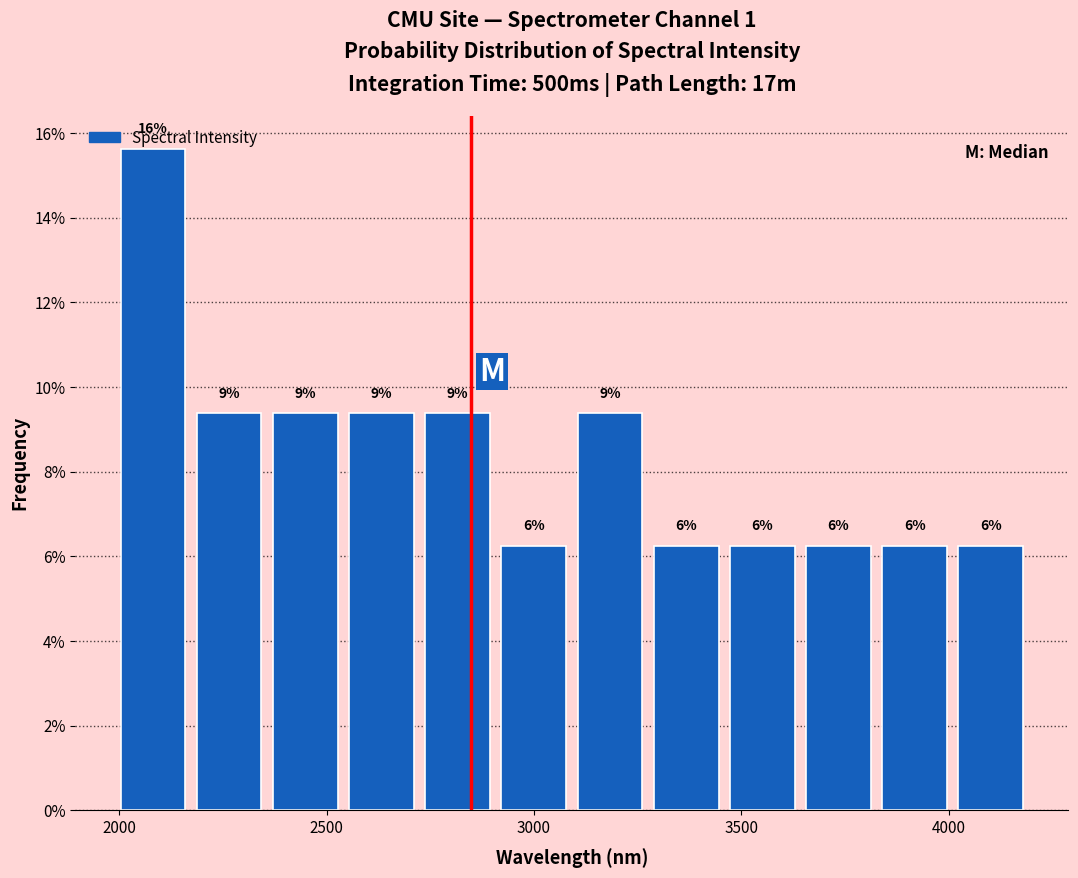

Around what value on the x-axis is the tallest bar? Give the approximate position of its centre, as read against the axis.

2100